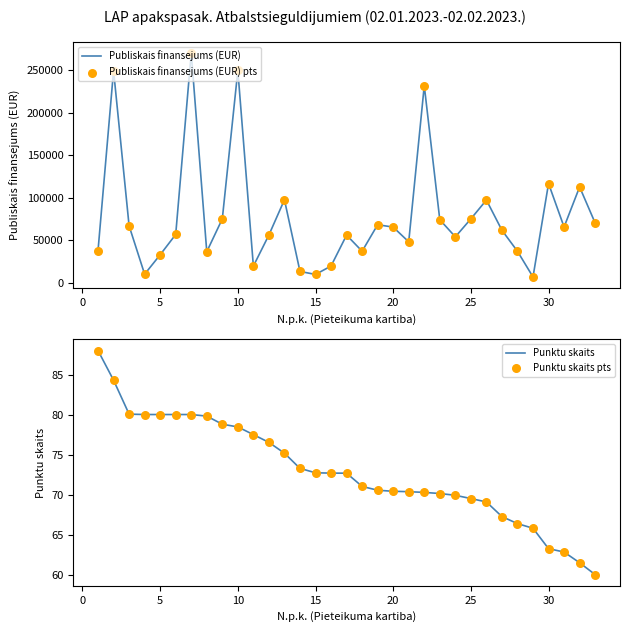

Which series has the widest spread of Y values?

Publiskais finansejums (EUR)